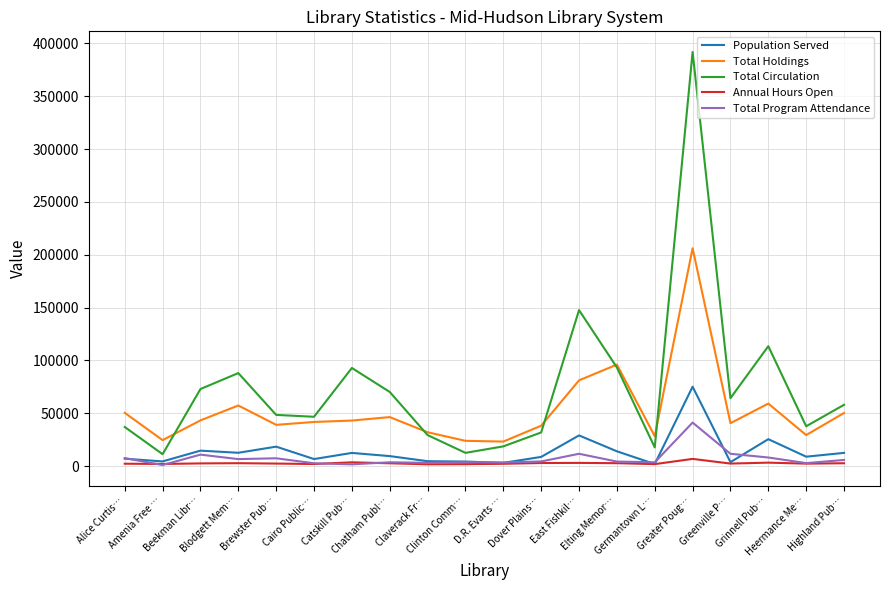

What is the greatest value displayed?

391872